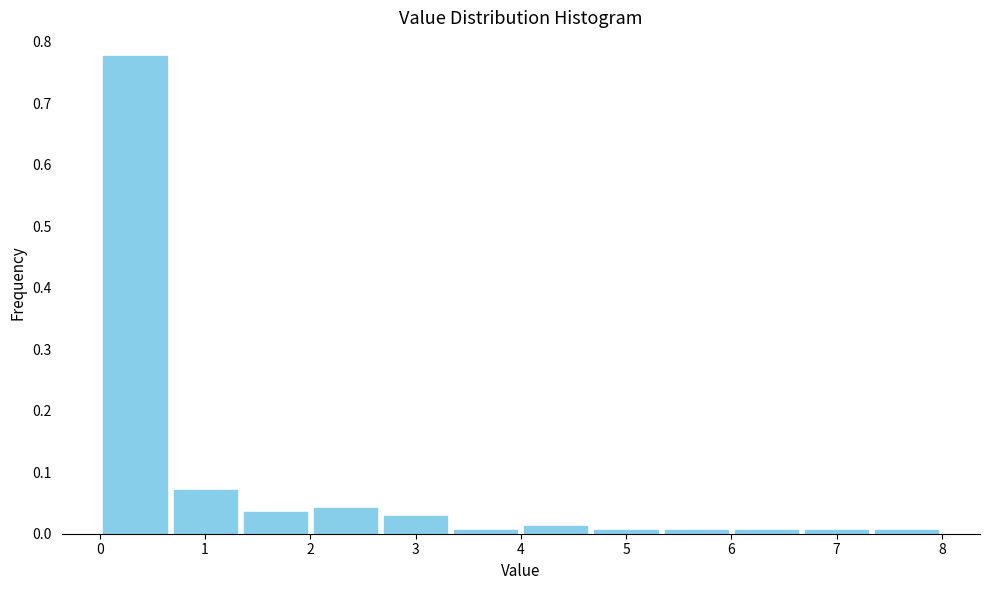

Reading left to right, transcribe this chart: for each bar, give the range it covers on the x-axis and its height. Neither the bar edges nor the heights are printed on the chart, so give them approximately, as read against the axes.

0.0 to 0.7: 0.78
0.7 to 1.3: 0.07
1.3 to 2.0: 0.04
2.0 to 2.7: 0.04
2.7 to 3.3: 0.03
3.3 to 4.0: under 0.01
4.0 to 4.7: 0.01
4.7 to 5.3: under 0.01
5.3 to 6.0: under 0.01
6.0 to 6.7: under 0.01
6.7 to 7.3: under 0.01
7.3 to 8.0: under 0.01